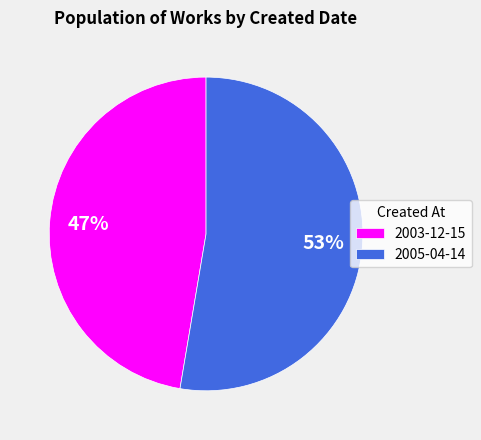

To the nearest percent, what portion does 2003-12-15 represent?

47%